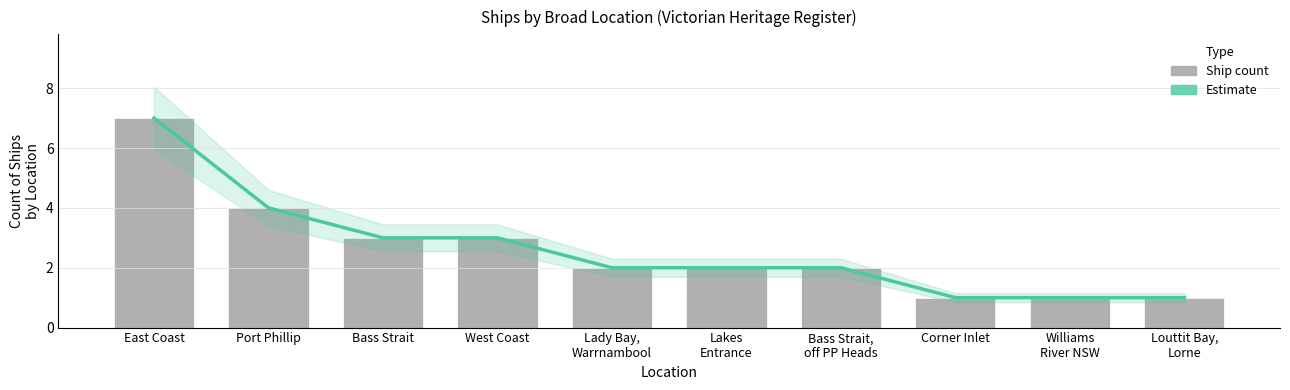

The Count of ships series shows 2 at Bass Strait. True or false?

False